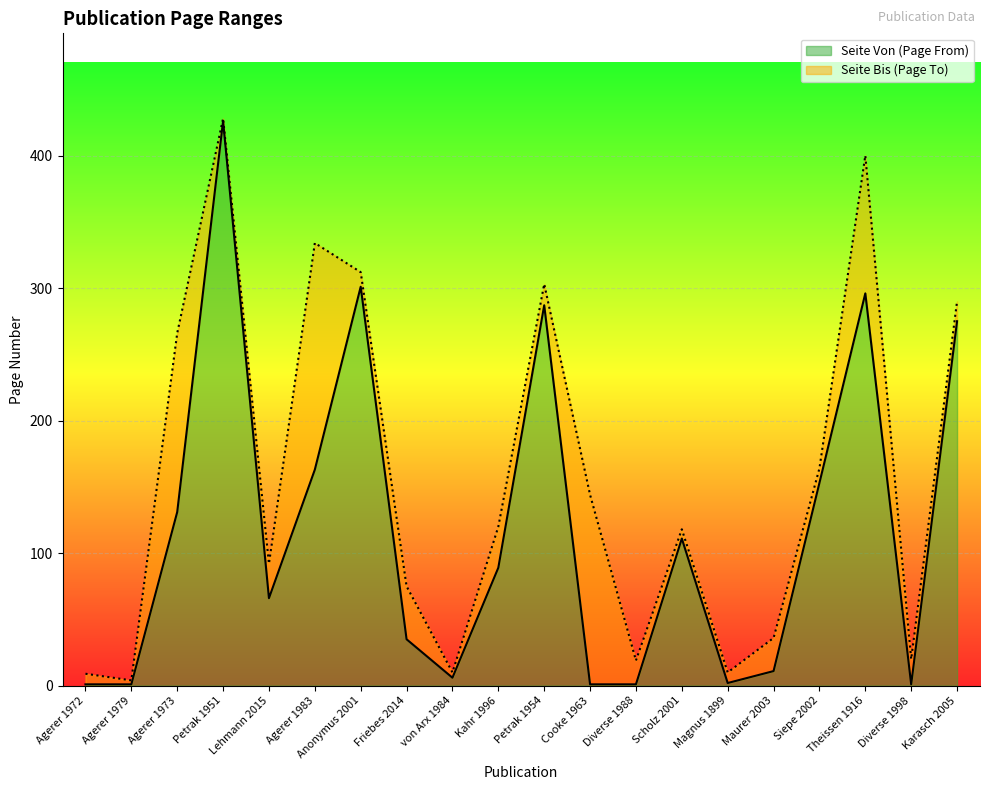

Which label corresponds to the largest value in the chart?

Petrak 1951